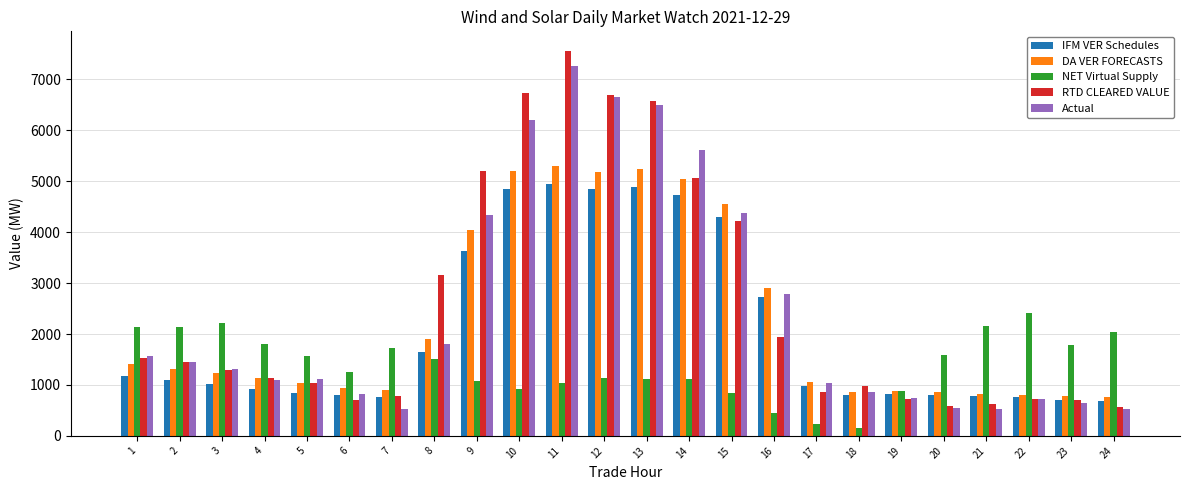

What is the value of the NET Virtual Supply bar at the 6th from the left?

1247.6